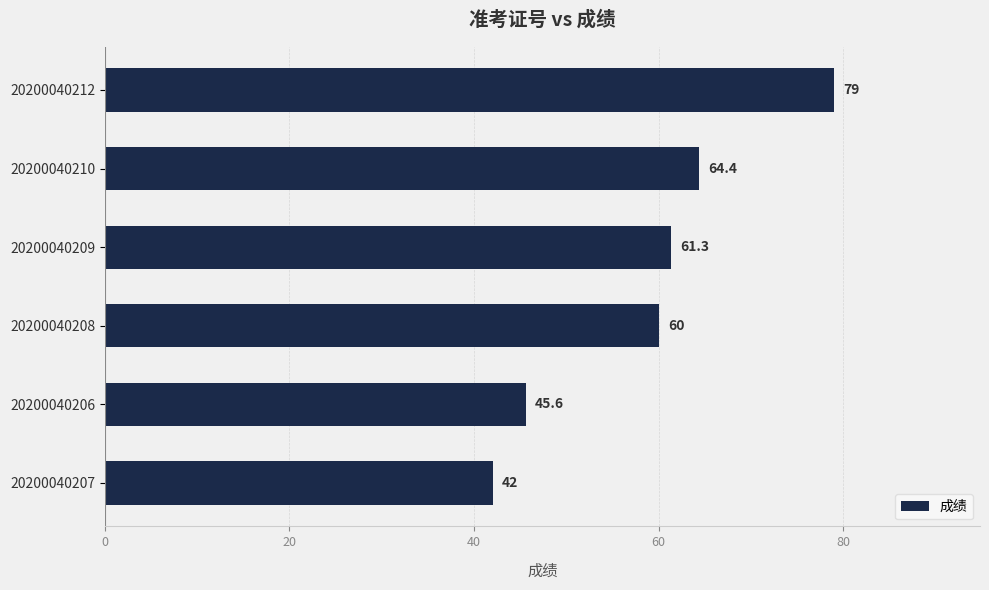

The value at 20200040210 is 103.0. True or false?

False